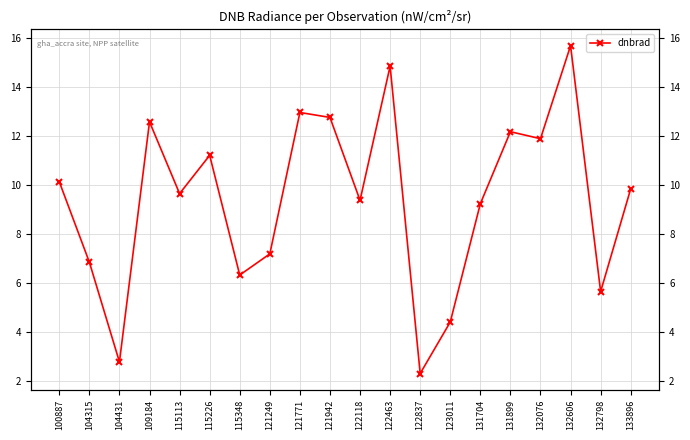

How many lines are shown in the chart?

1